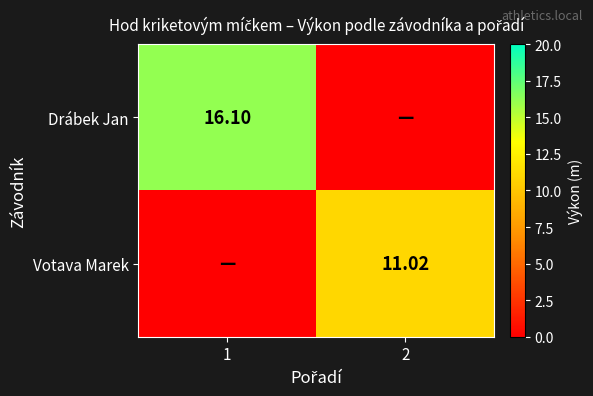

Which series has the largest range (max minus min)?

Drábek Jan